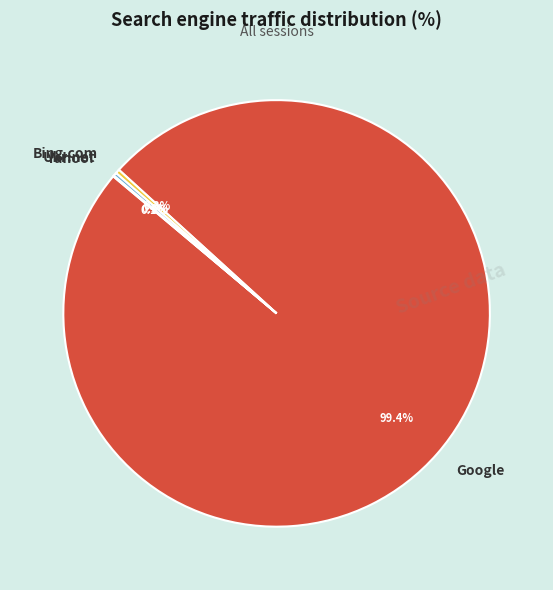

Is Google the majority of the pie?

Yes